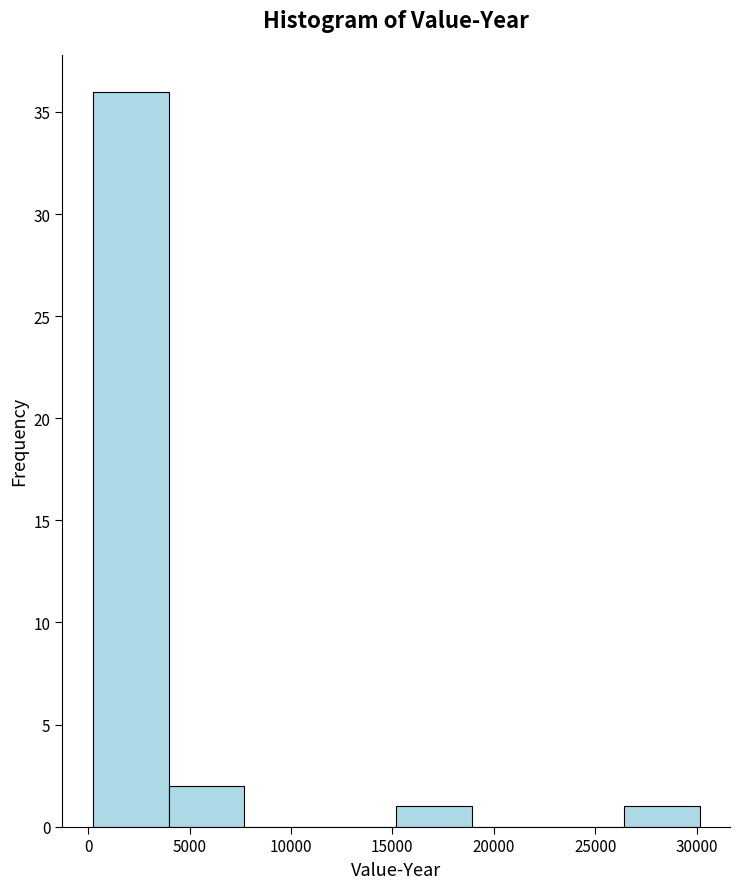

Reading left to right, list every bar in this chart as the range it spans on the x-axis followed by its height. Neither the bar edges nor the heights are printed on the chart, so give them approximately, as read against the axes.

0 to 4000: 36
4000 to 7500: 2
7500 to 11500: 0
11500 to 15000: 0
15000 to 19000: 1
19000 to 22500: 0
22500 to 26500: 0
26500 to 30000: 1